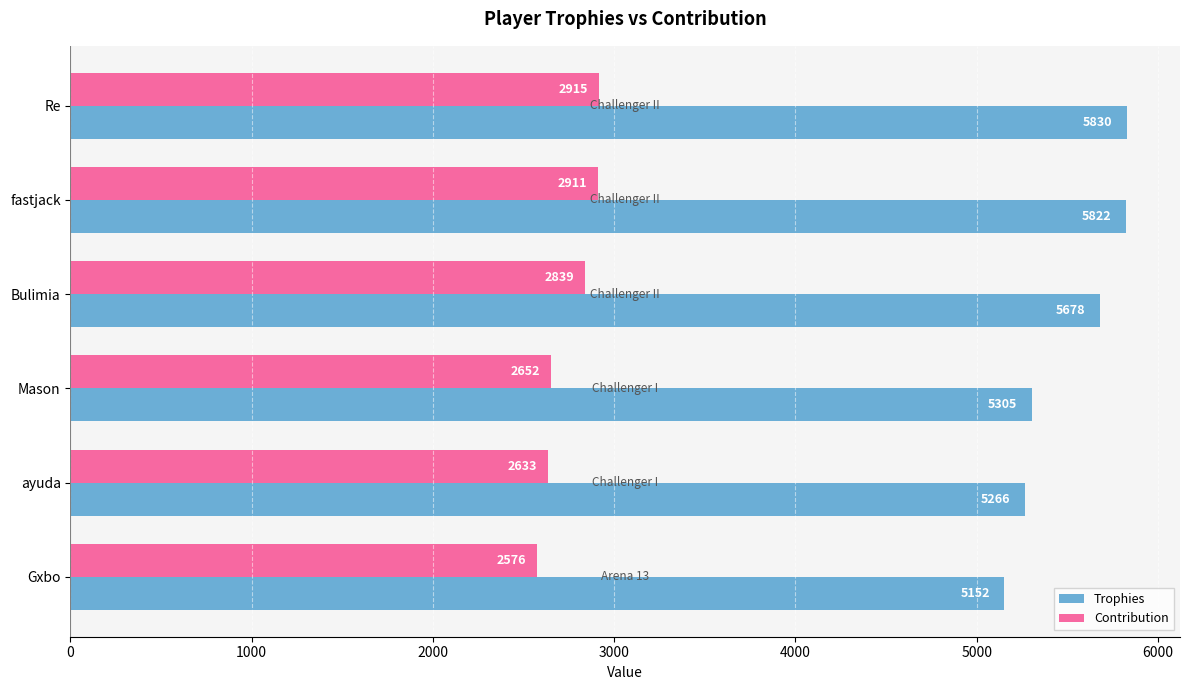

List the labels in order of Trophies value, largest first.

Re, fastjack, Bulimia, Mason, ayuda, Gxbo